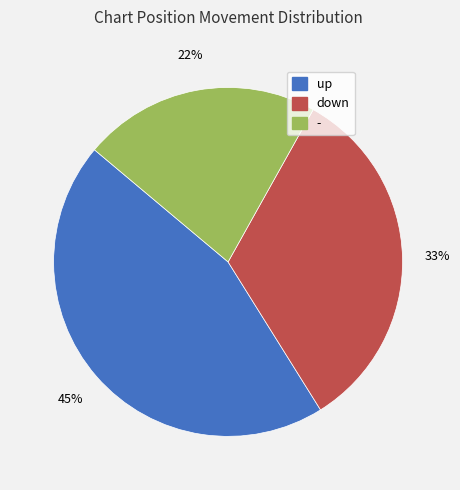

Count the number of slices in the pie.

3